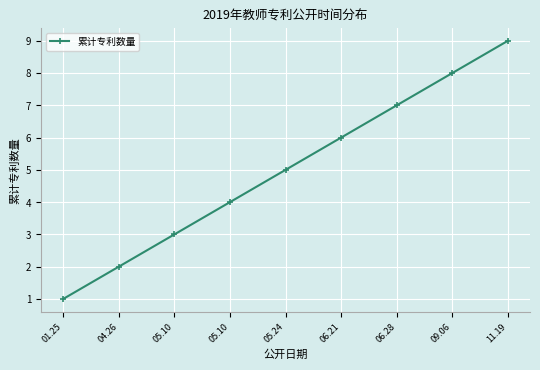

Does the chart have visible grid lines?

Yes